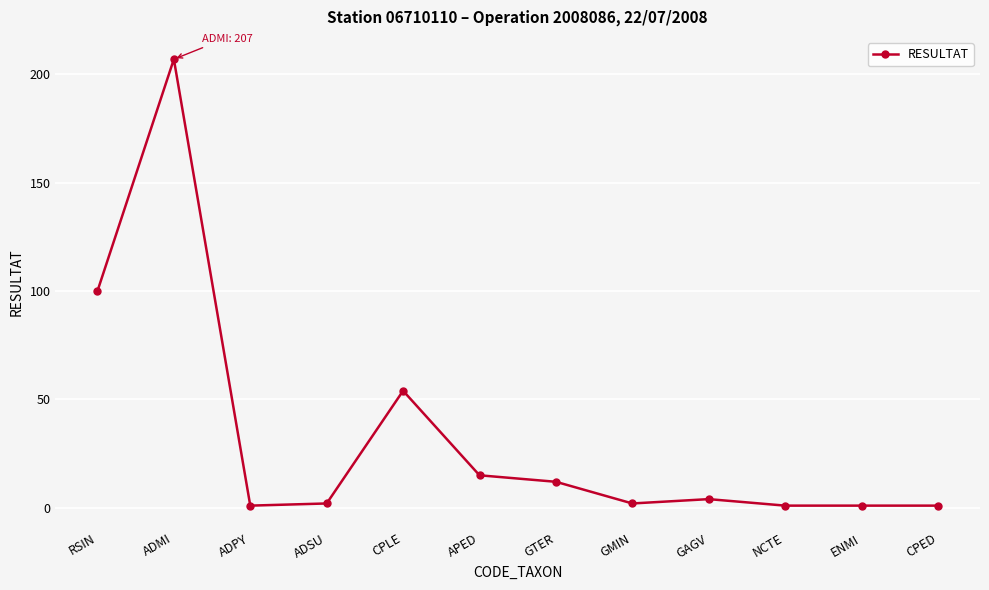

What is the average value?

33